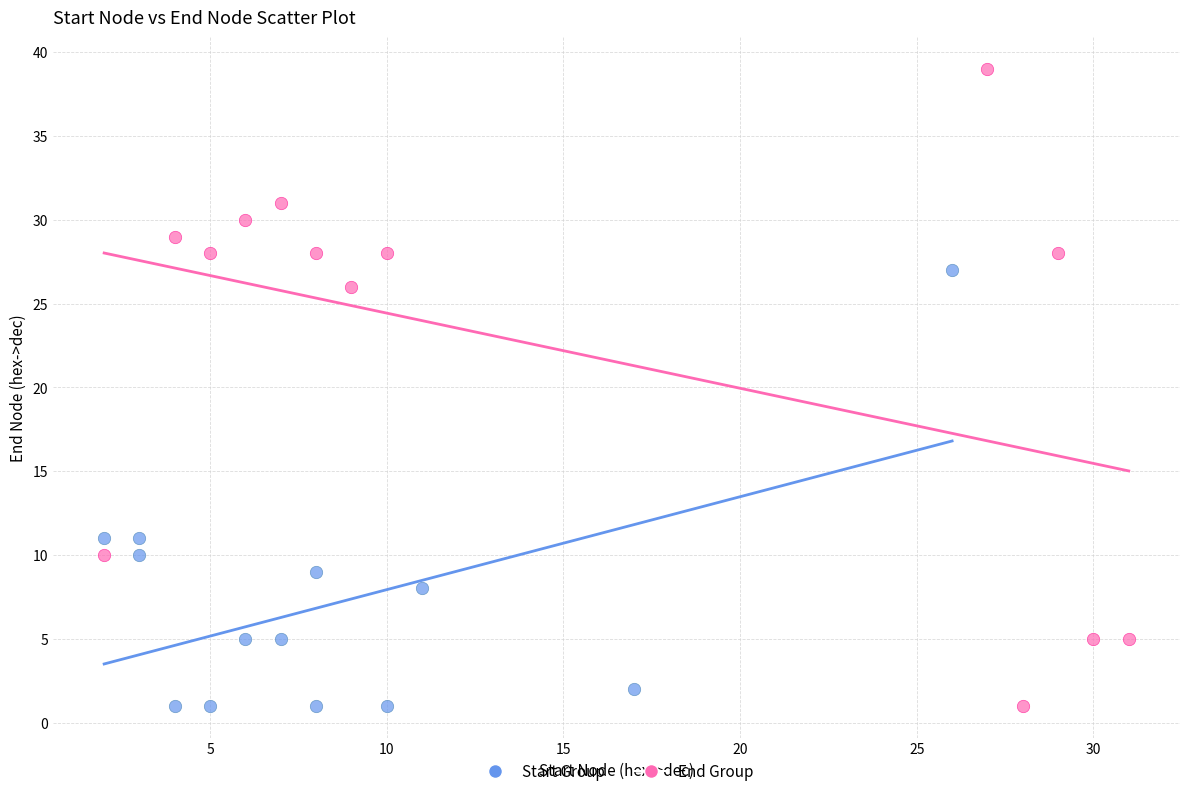

Which series has the widest spread of Y values?

End Group